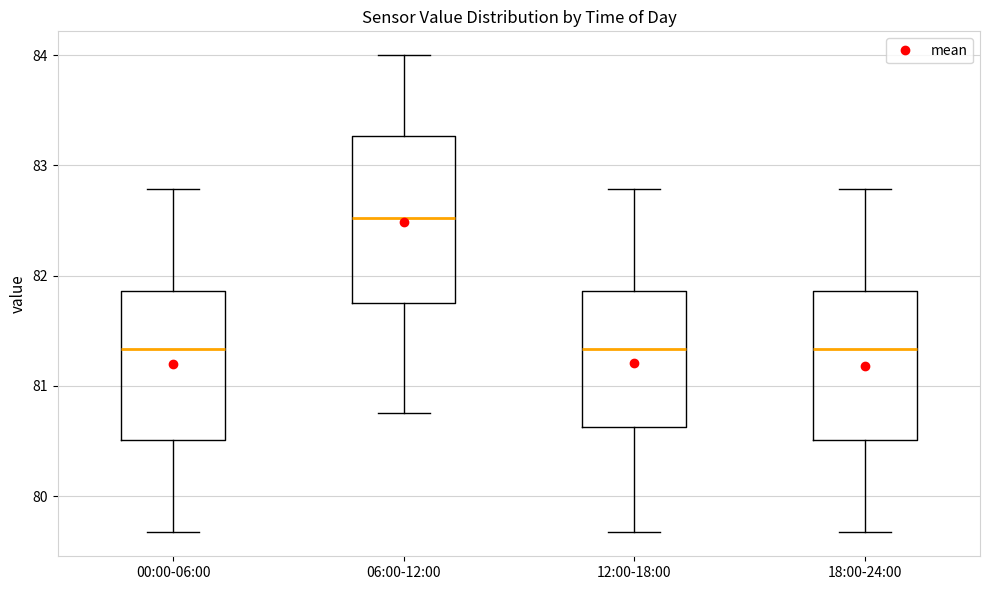

Which box's median line is the highest?

06:00-12:00